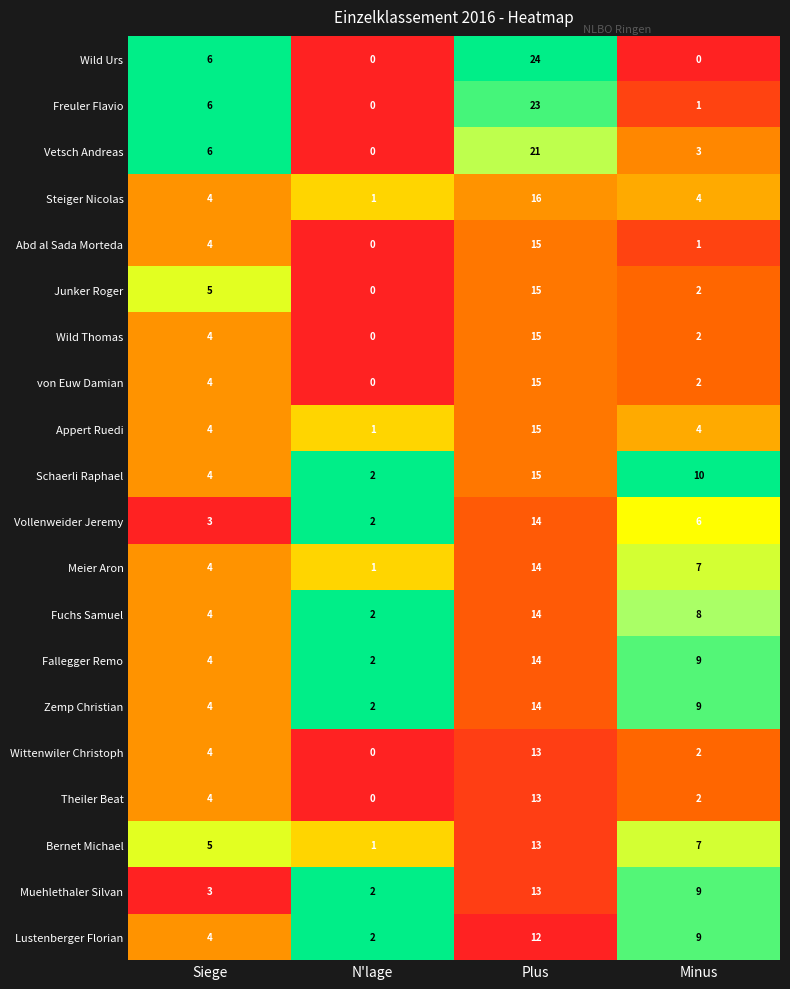

How many data points does each series have?

4